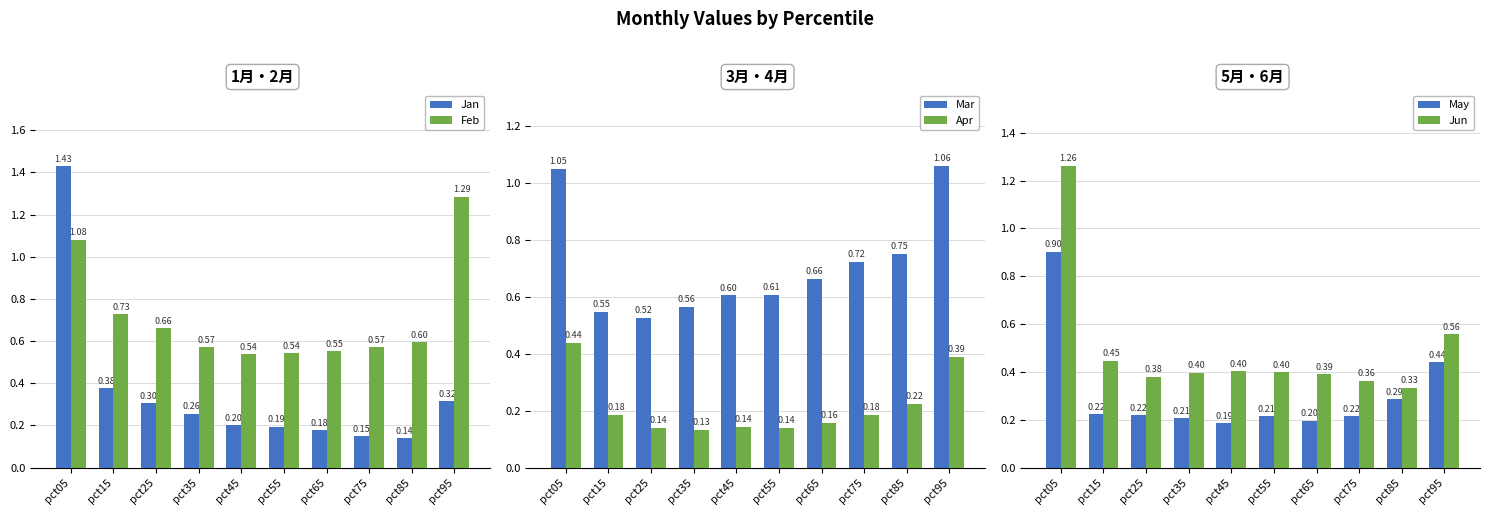

Rank the series at pct05 from lowest to highest value.

Apr, May, Mar, Feb, Jun, Jan